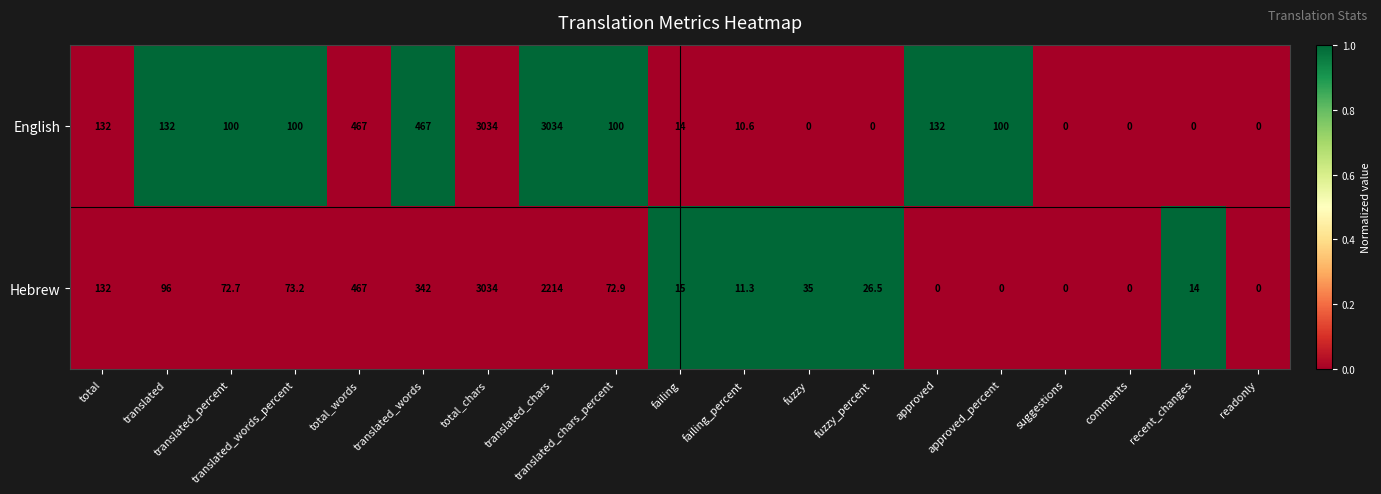

The value of English at total_words is 755.6. True or false?

False